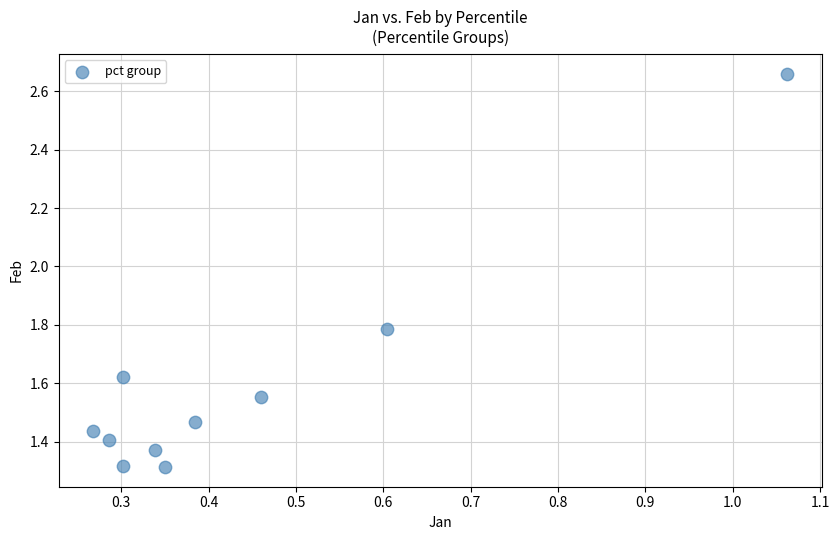

What is the range of X values (max minus min)?

0.8